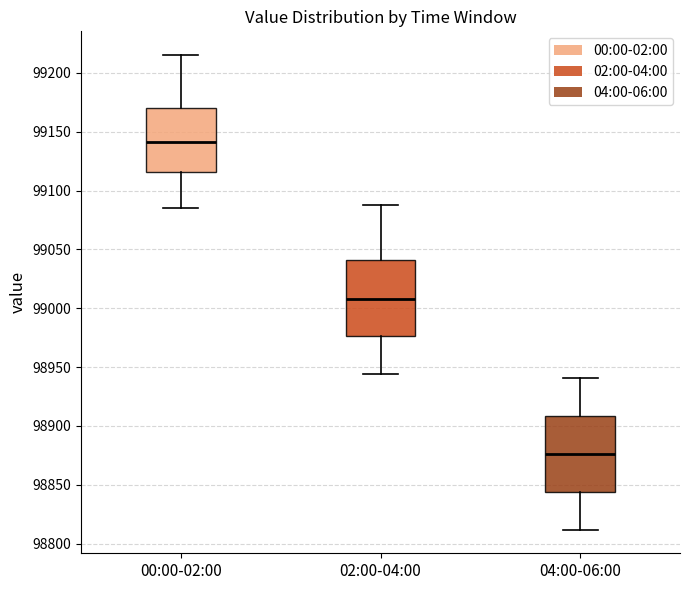

Where does the median line of the box for 00:00-02:00 sit on the y-axis? The values are not printed on the chart, so give them approximately, as read against the axis.

99140